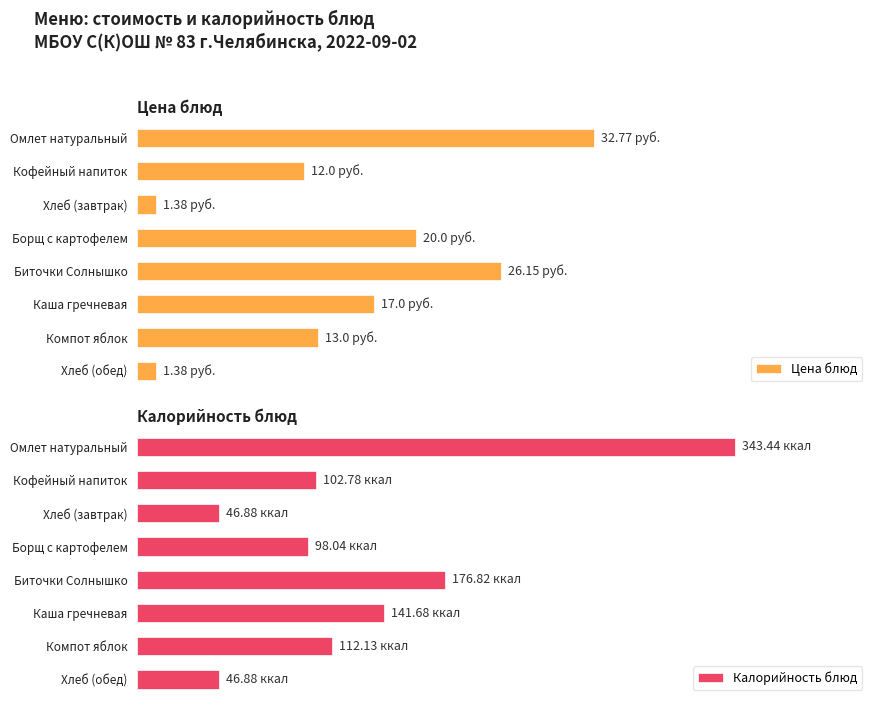

Between Борщ с картофелем and Биточки Солнышко, which series saw the biggest shift?

Калорийность блюд